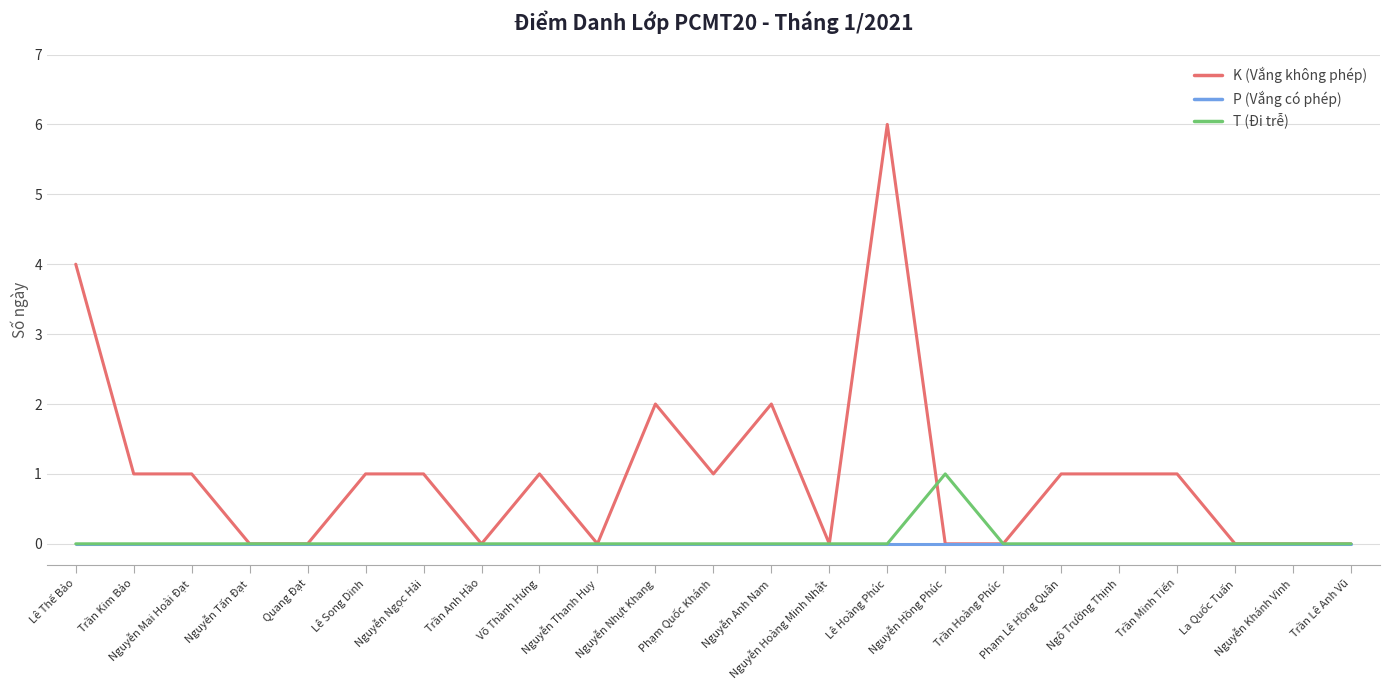

Rank the series by their maximum value, from lowest to highest.

P (Vắng có phép), T (Đi trễ), K (Vắng không phép)